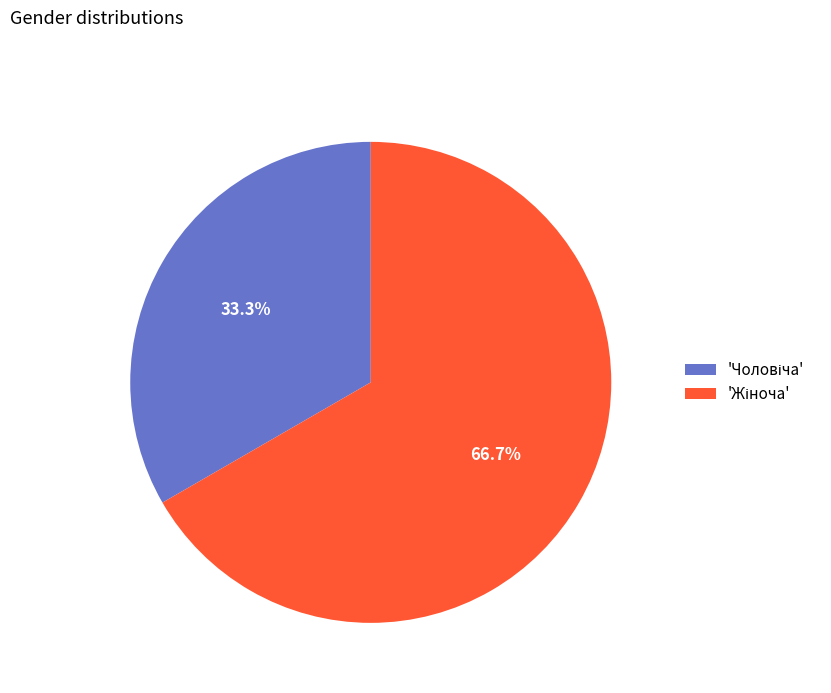

Does any single category account for the majority?

Yes